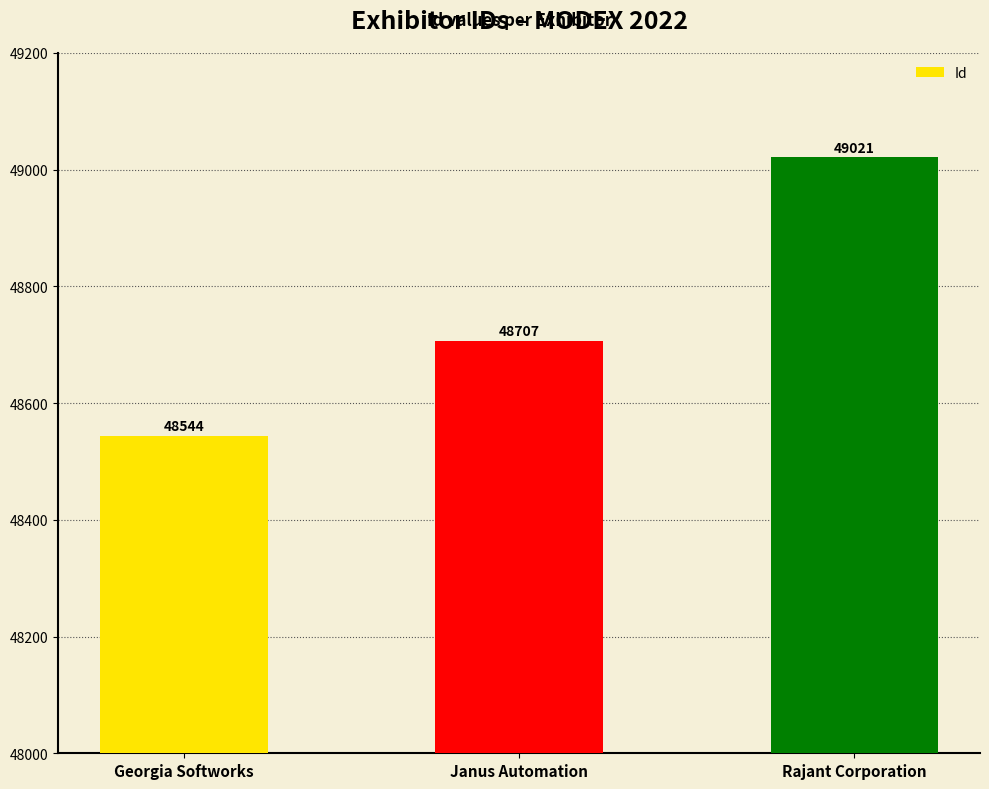

What is the greatest value displayed?

49021